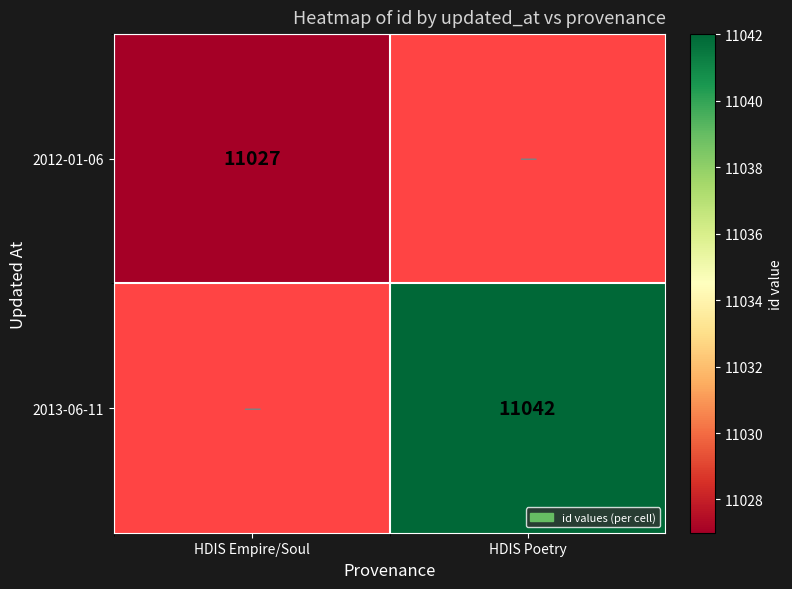

Is it true that 2013-06-11 equals 11042 at HDIS Poetry?

True